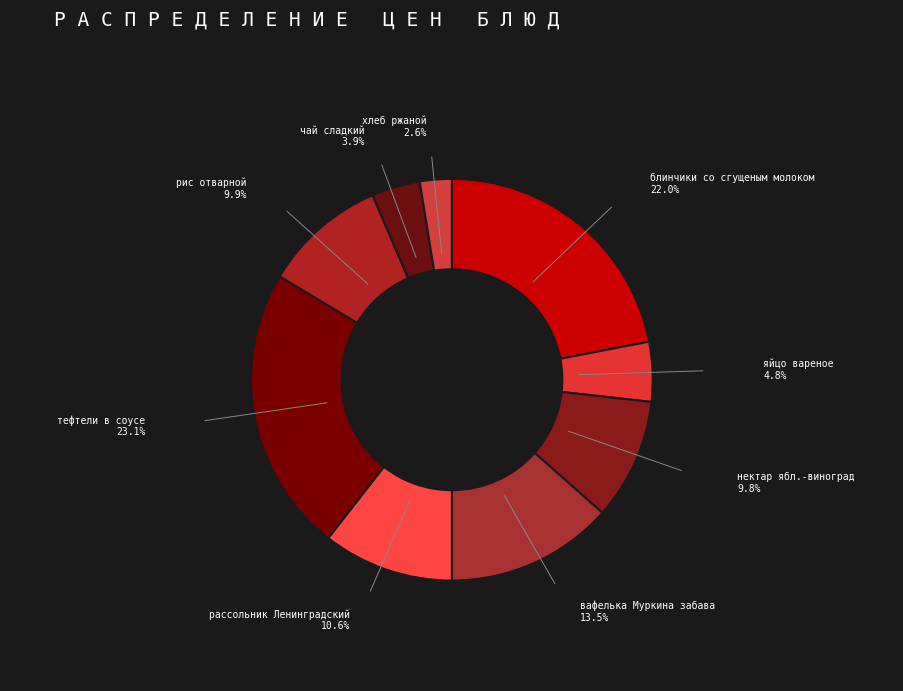

Count the number of slices in the pie.

9